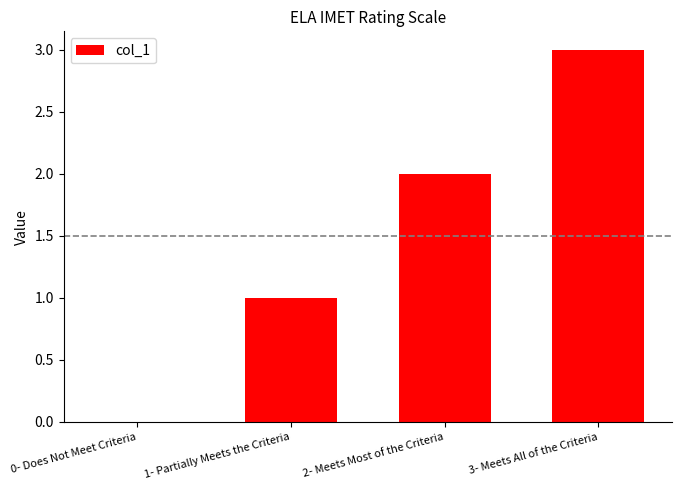

Which label corresponds to the largest value in the chart?

3- Meets All of the Criteria